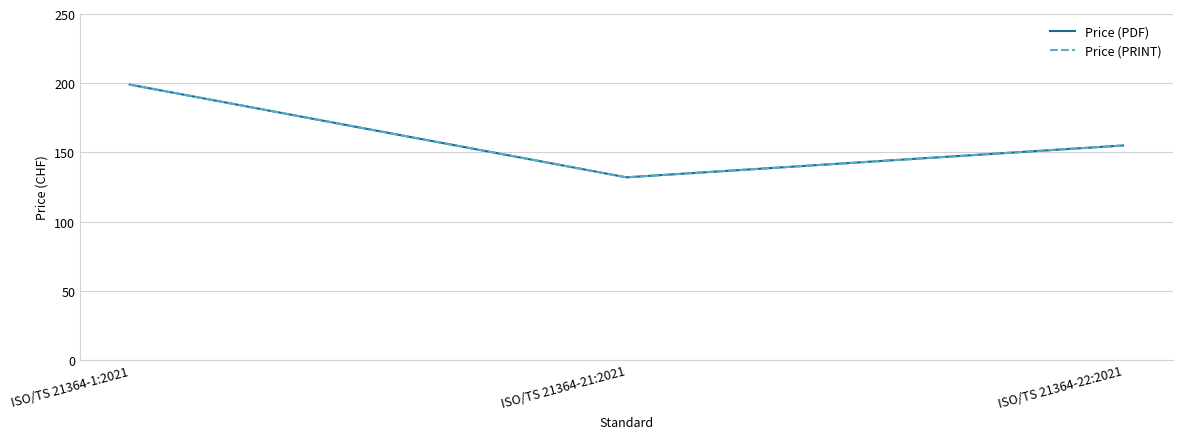

What is the label of the 2nd point from the right?

ISO/TS 21364-21:2021